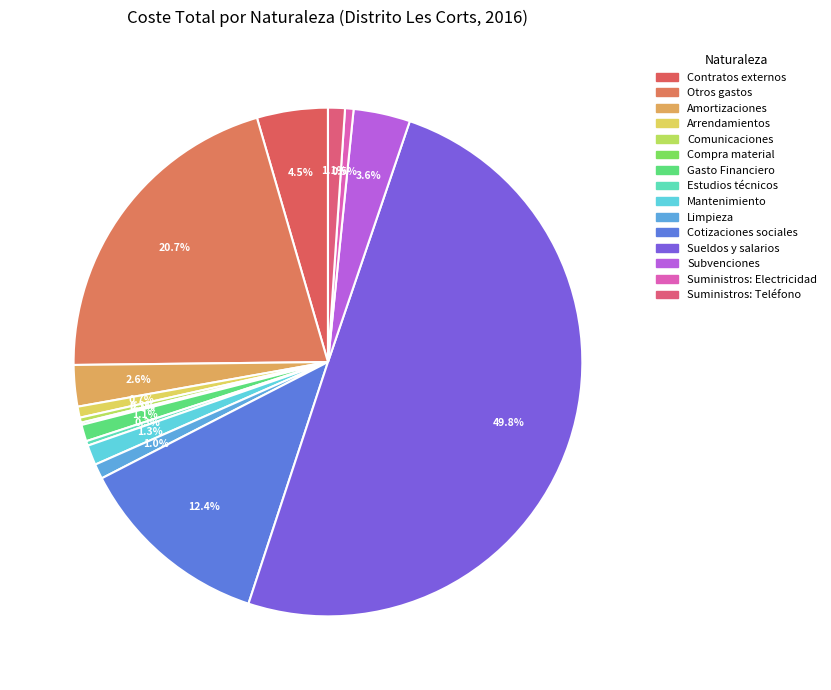

Rank the categories by value from highest to lowest.

Sueldos y salarios, Otros gastos, Cotizaciones sociales, Contratos externos, Subvenciones, Amortizaciones, Mantenimiento, Suministros: Teléfono, Gasto Financiero, Limpieza, Arrendamientos, Suministros: Electricidad, Comunicaciones, Estudios técnicos, Compra material